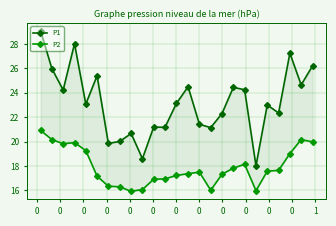

Which series changed the most between 19 and 23?

P1